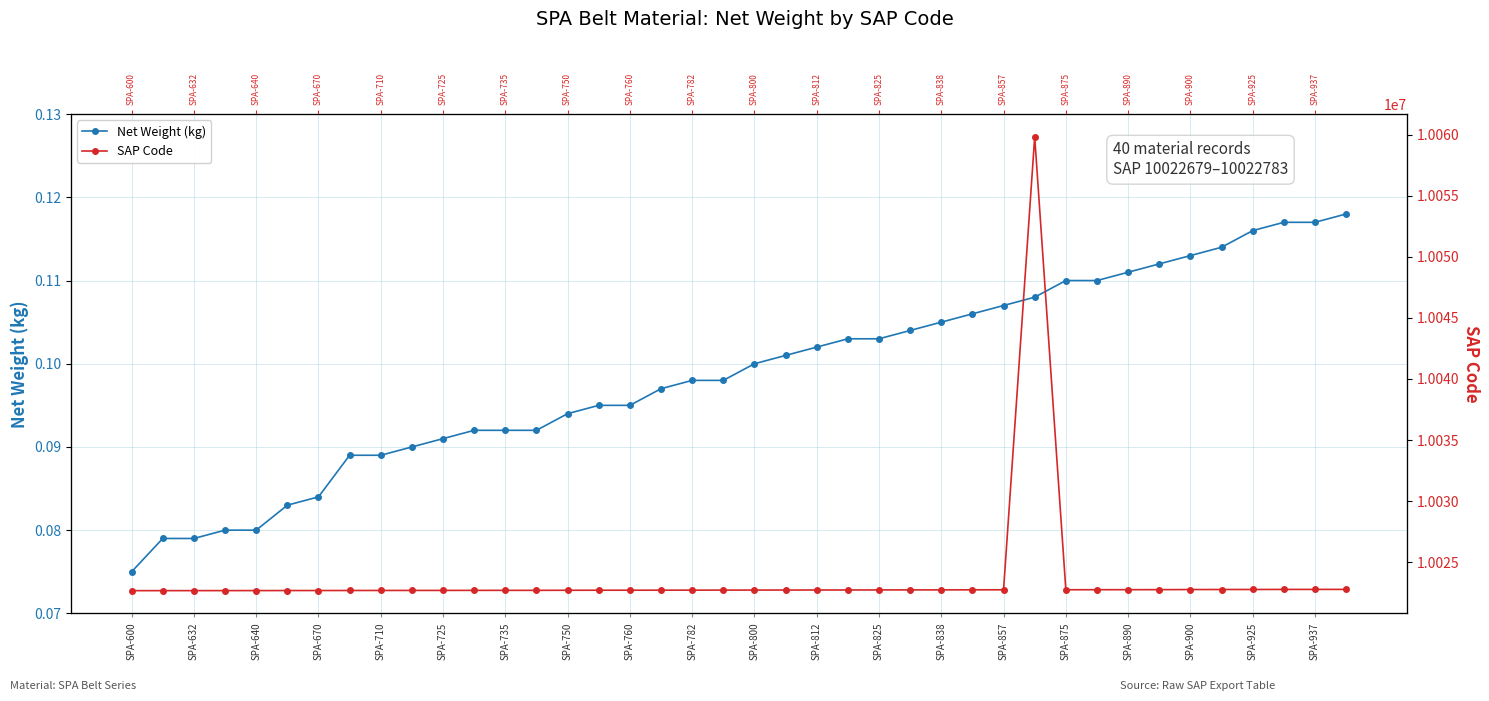

Rank the series by their average value, from lowest to highest.

Net Weight (kg), SAP Code